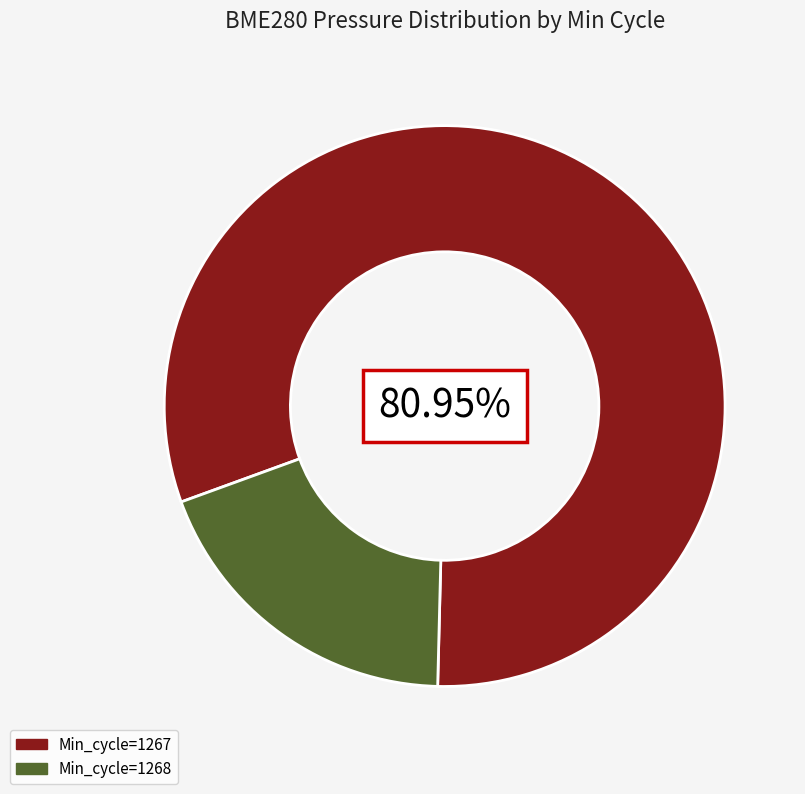

Does any single category account for the majority?

Yes